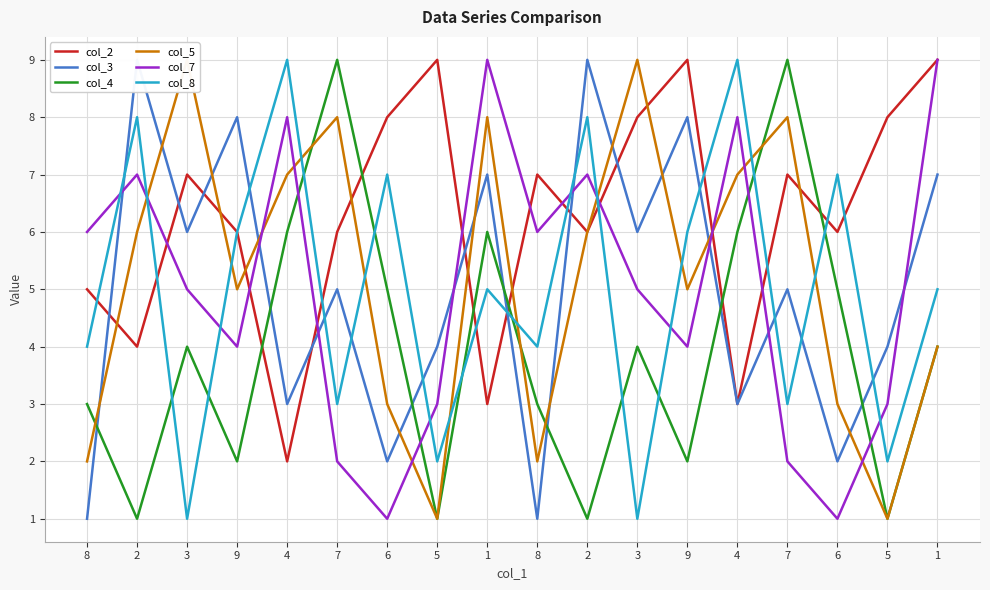

Count the number of data series in this chart.

6